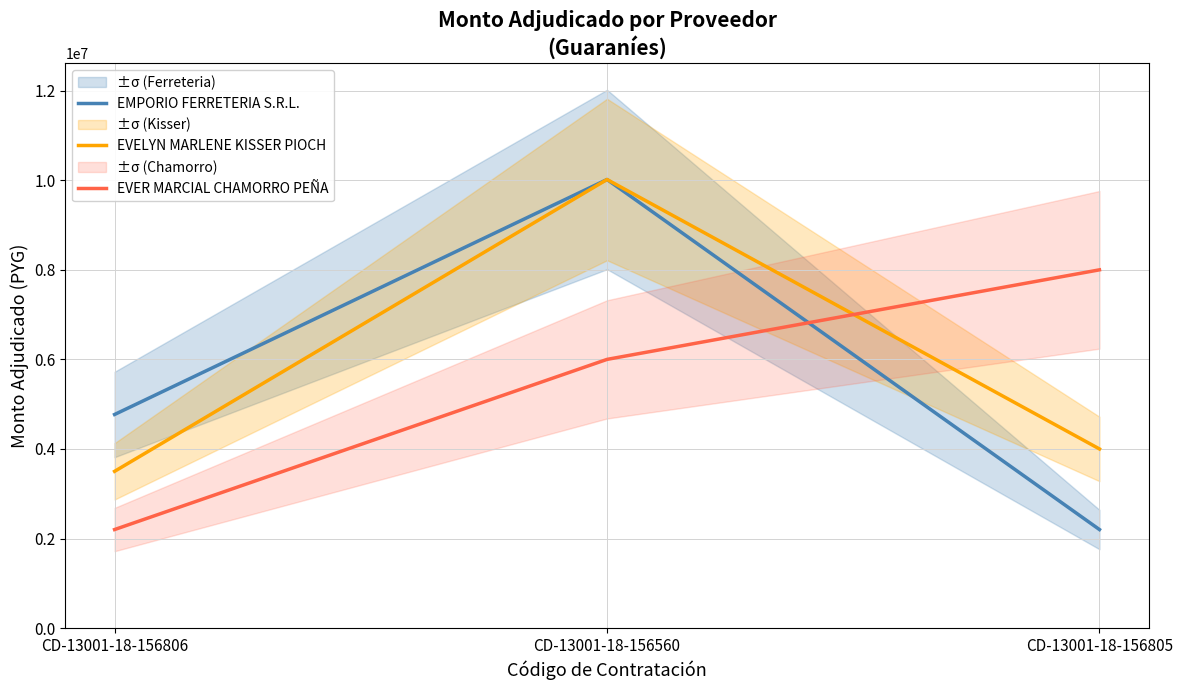

Does the chart display data point markers on the line(s)?

No